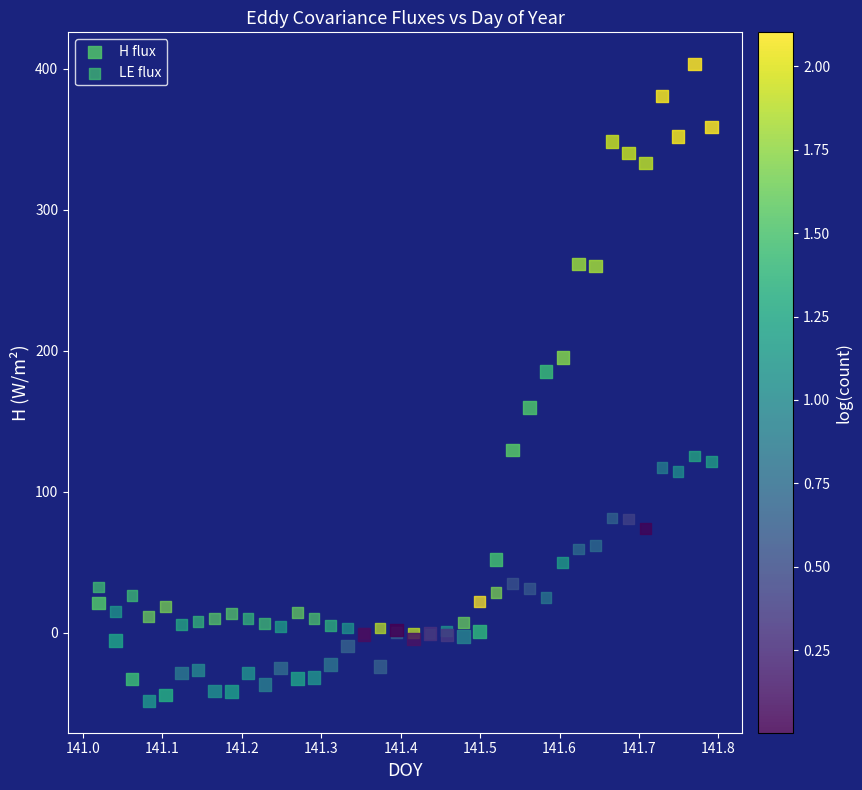

In the H flux series, what Y value is closest to 177?

185.3